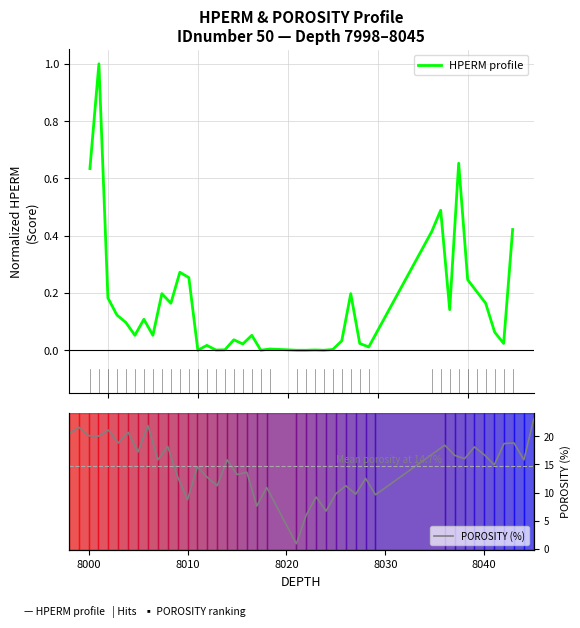

How many data points in POROSITY (%) are less than 15?

19